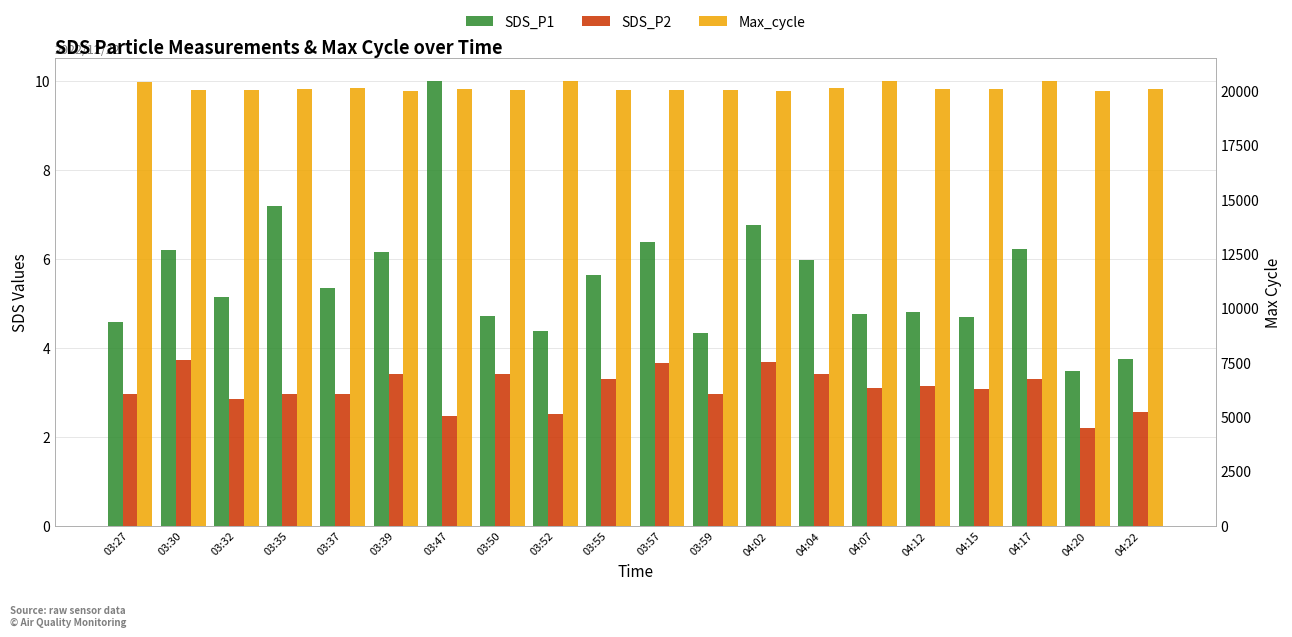

What is the sum of the SDS_P1 values at 03:27 and 04:02?

11.3